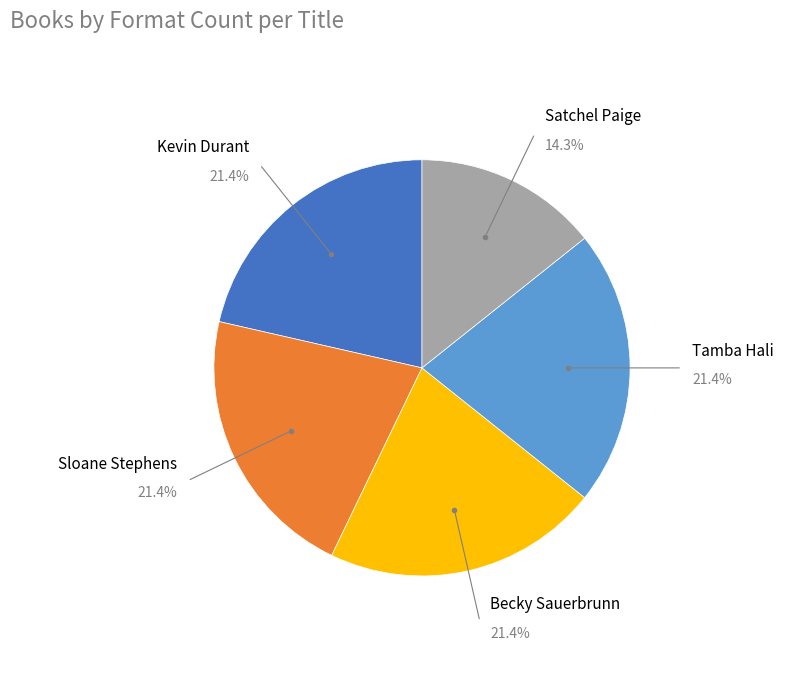

Is there a majority slice in this chart?

No